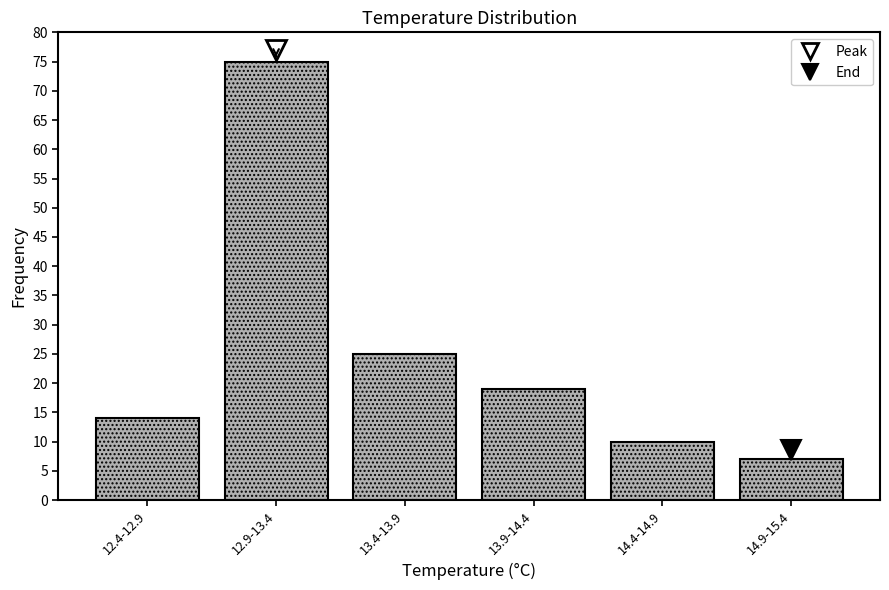

Reading right to left, extract all data points from this chart.

7	10	19	25	75	14